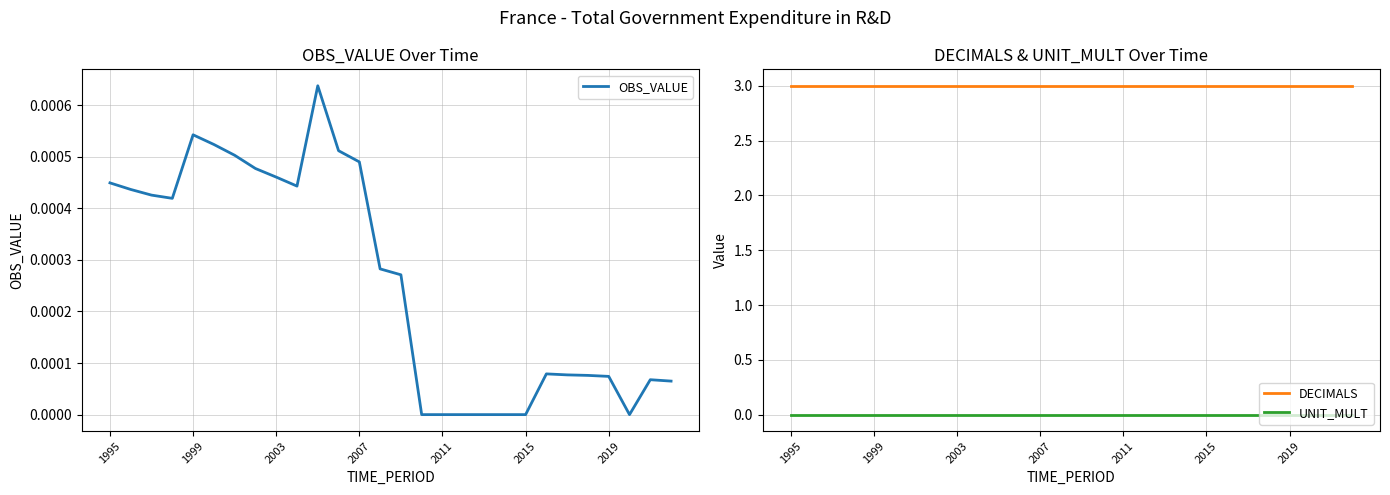

At 13, list the series in order from largest to smallest.

DECIMALS, OBS_VALUE, UNIT_MULT